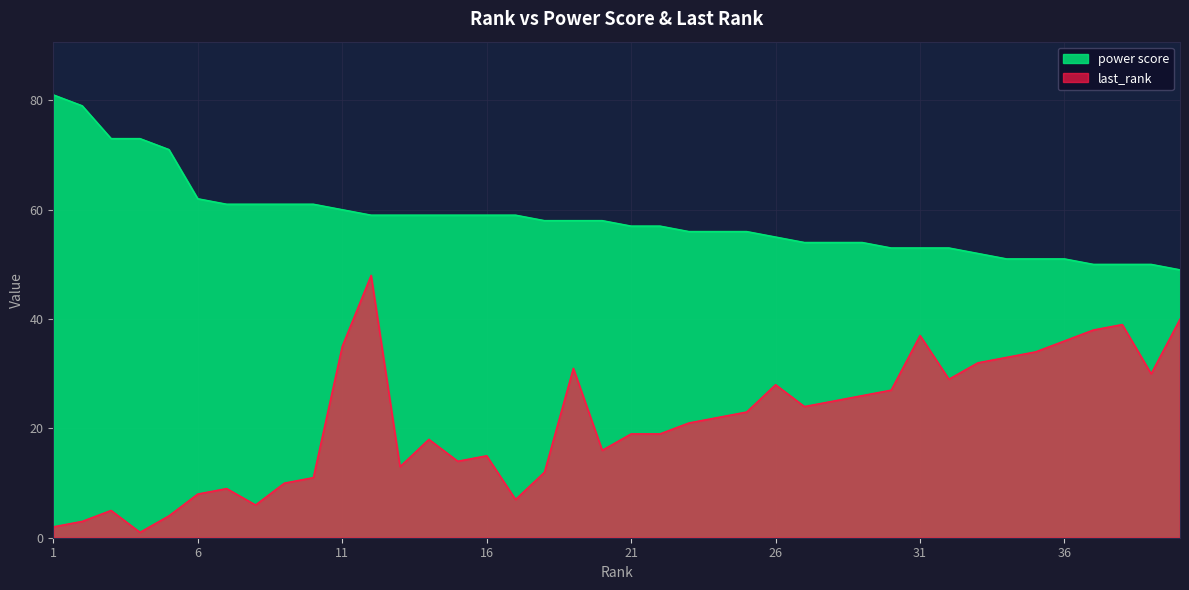

Between 34 and 29, which is larger?

29